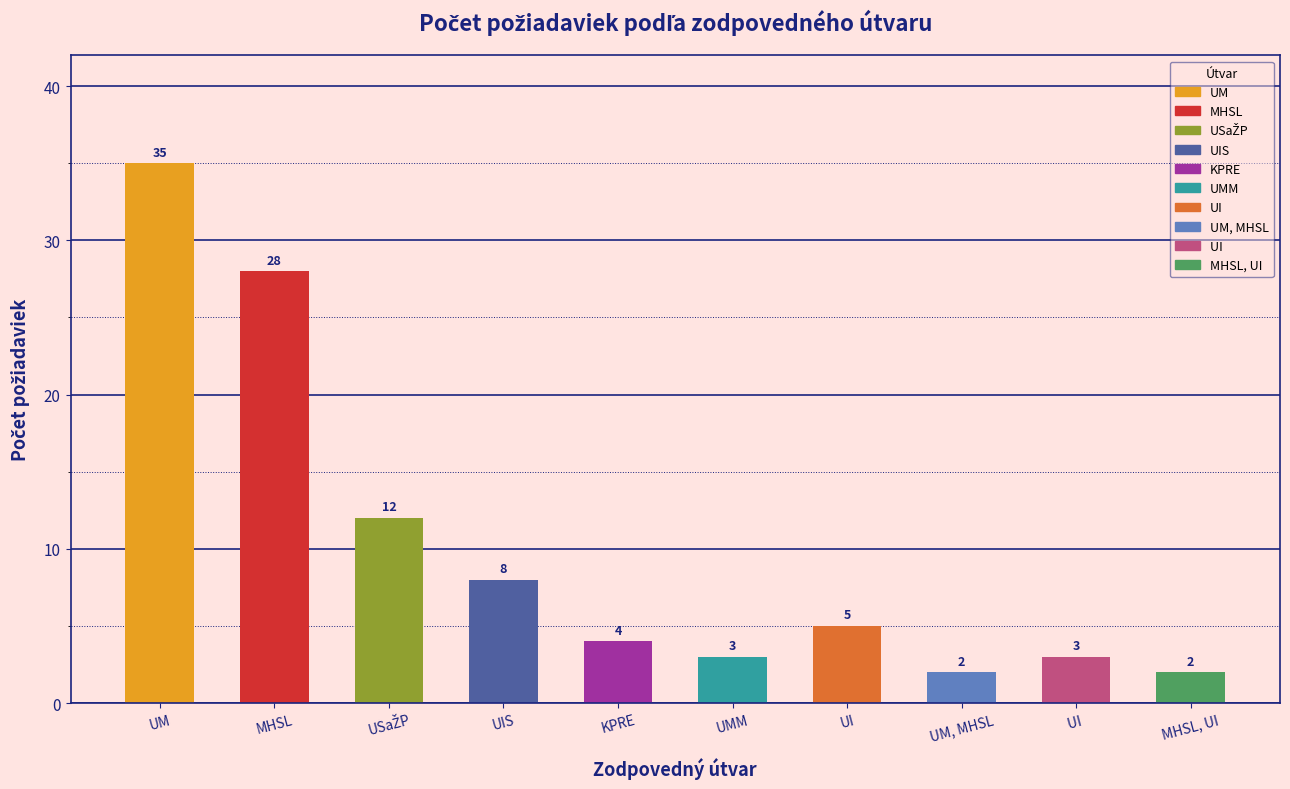

What is the difference between the maximum and minimum values?

33